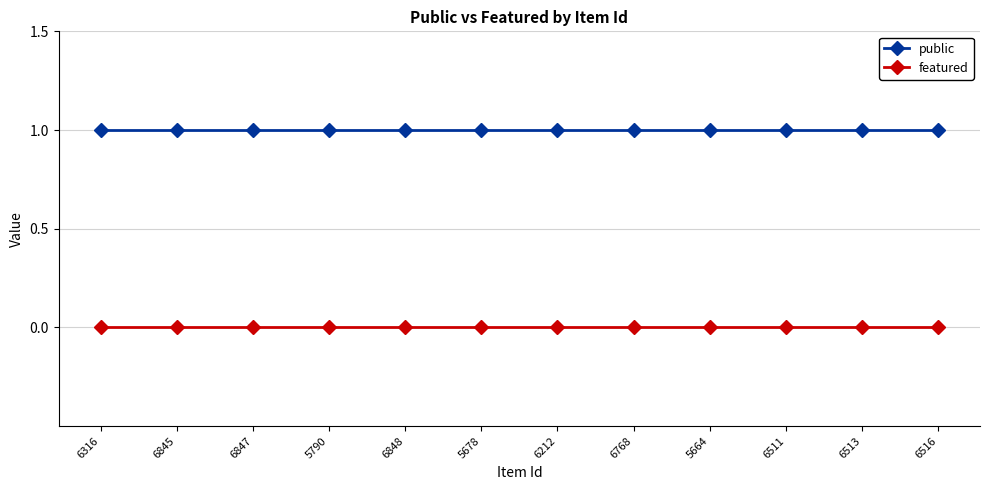

The public series shows 0 at 6516. True or false?

False